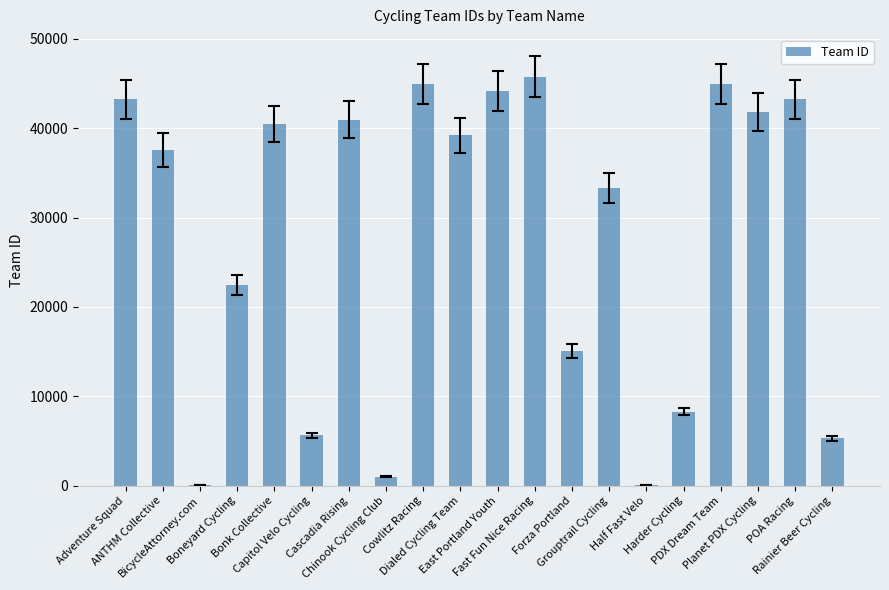

True or false: the data shows 3231 at Harder Cycling.

False